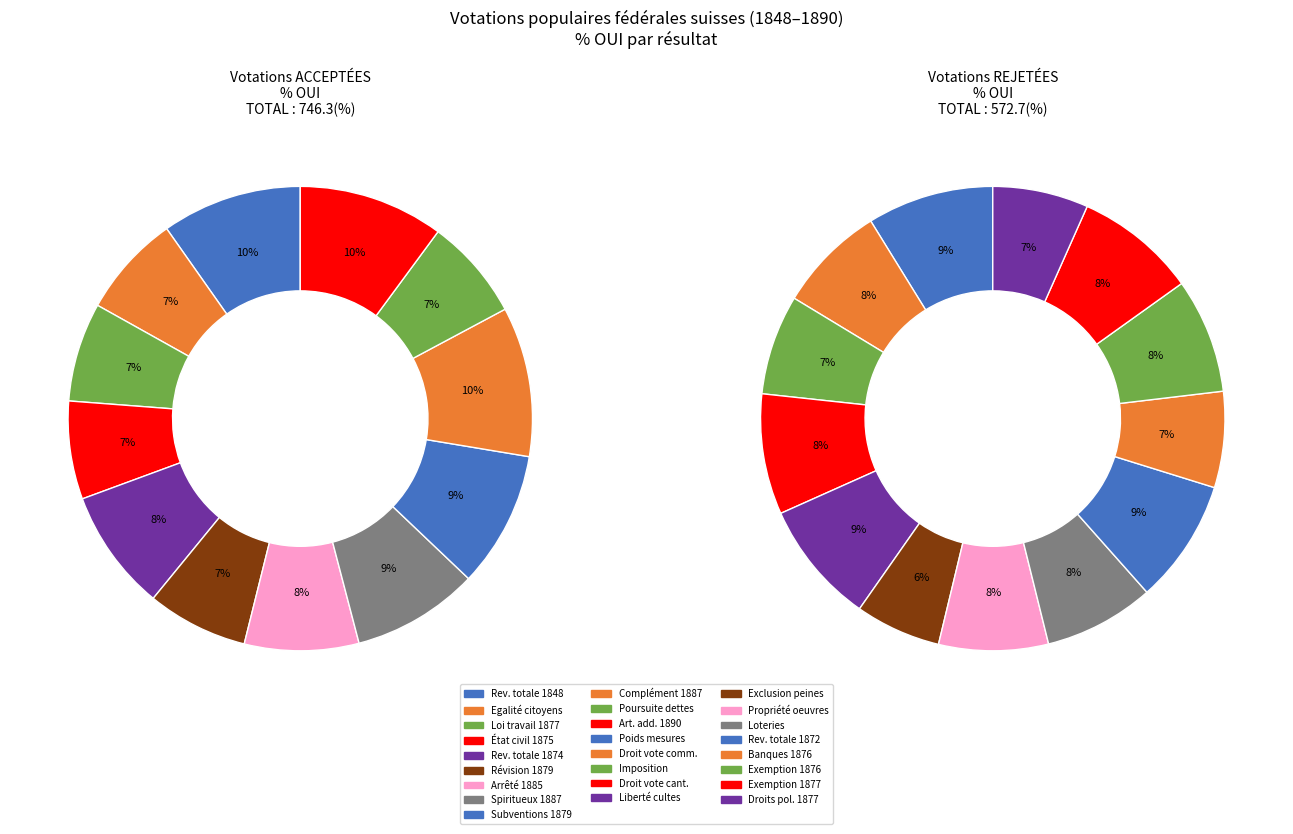

Count the number of slices in the pie.

13